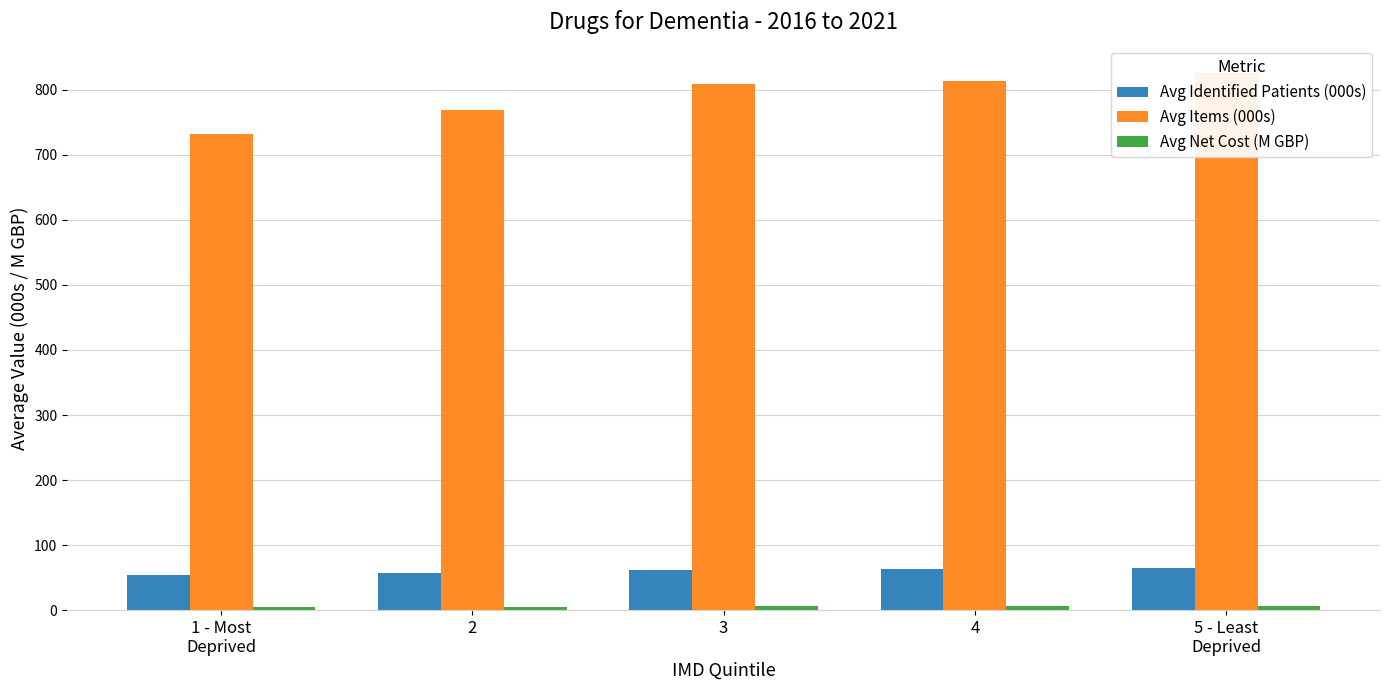

What is the value of the Avg Identified Patients (000s) bar at the 4th from the left?

63.8